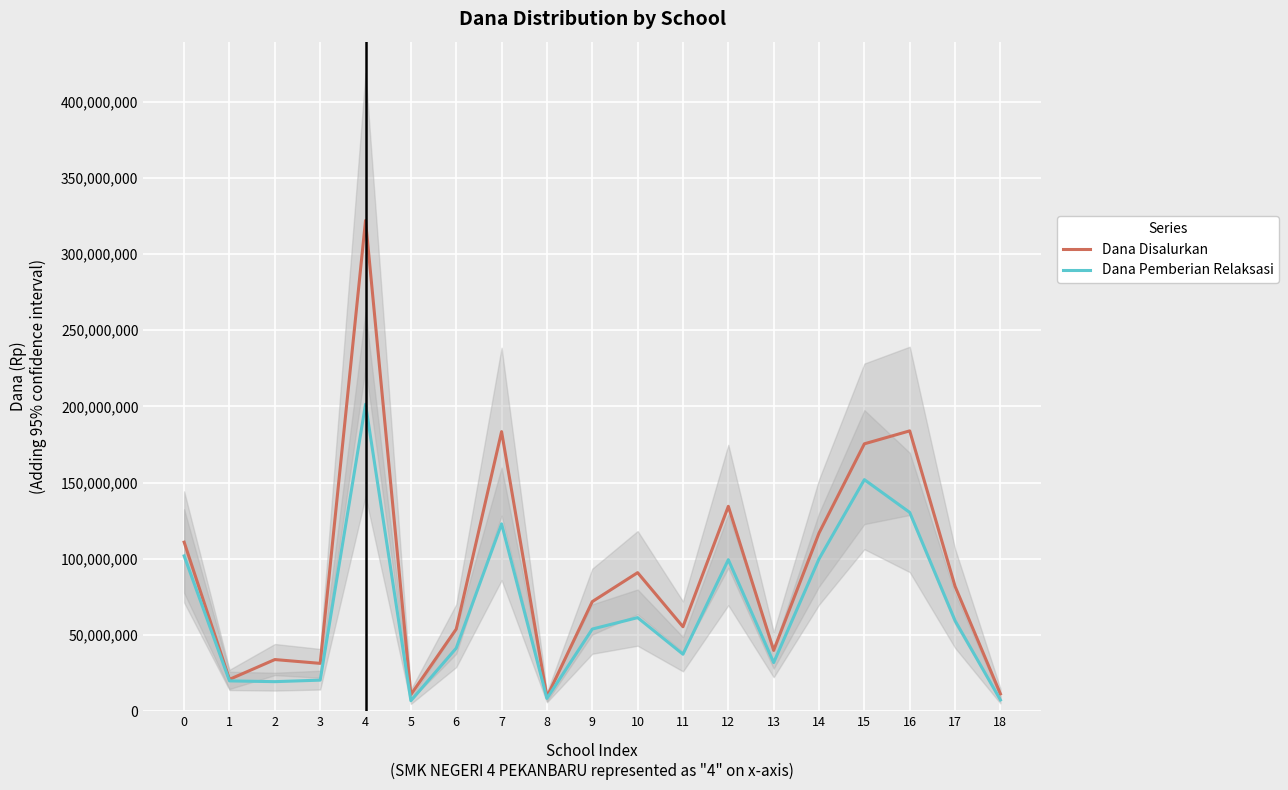

What is the value of the Dana Pemberian Relaksasi point at the 6th from the left?

7000000